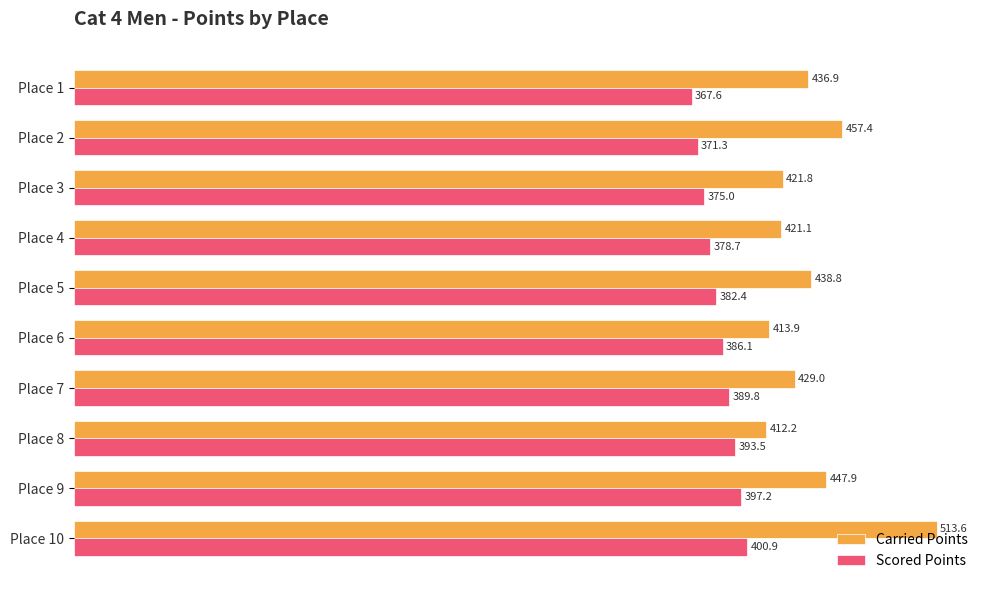

At which category is the sum across all series the highest?

Place 10